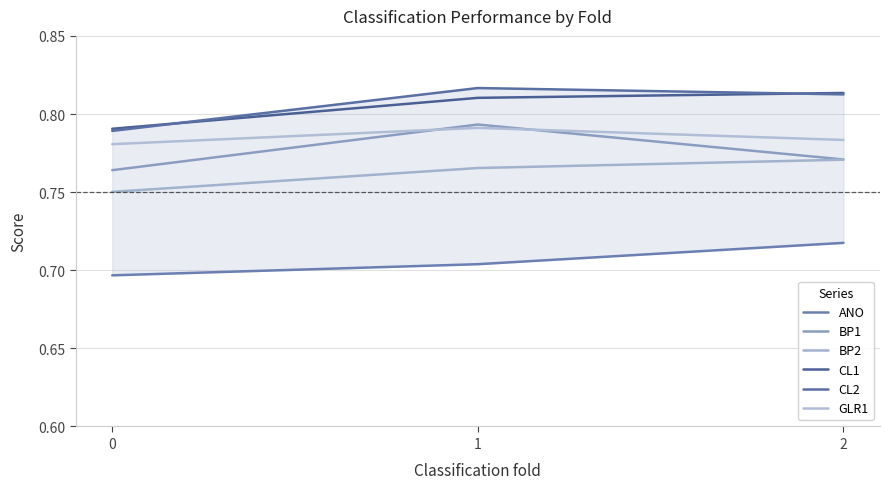

What is the value of the ANO point at the 2nd from the left?

0.7